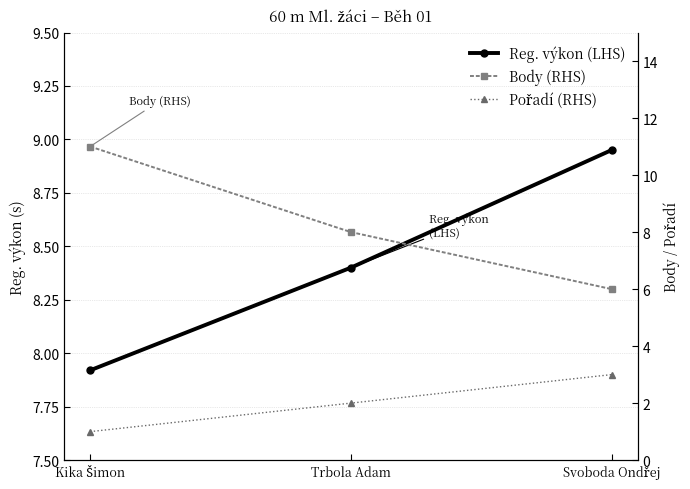

Reading left to right, list all the values displayed in this chart.

Reg. výkon (LHS): 7.9	8.4	8.9
Body (RHS): 11.0	8.0	6.0
Pořadí (RHS): 1.0	2.0	3.0